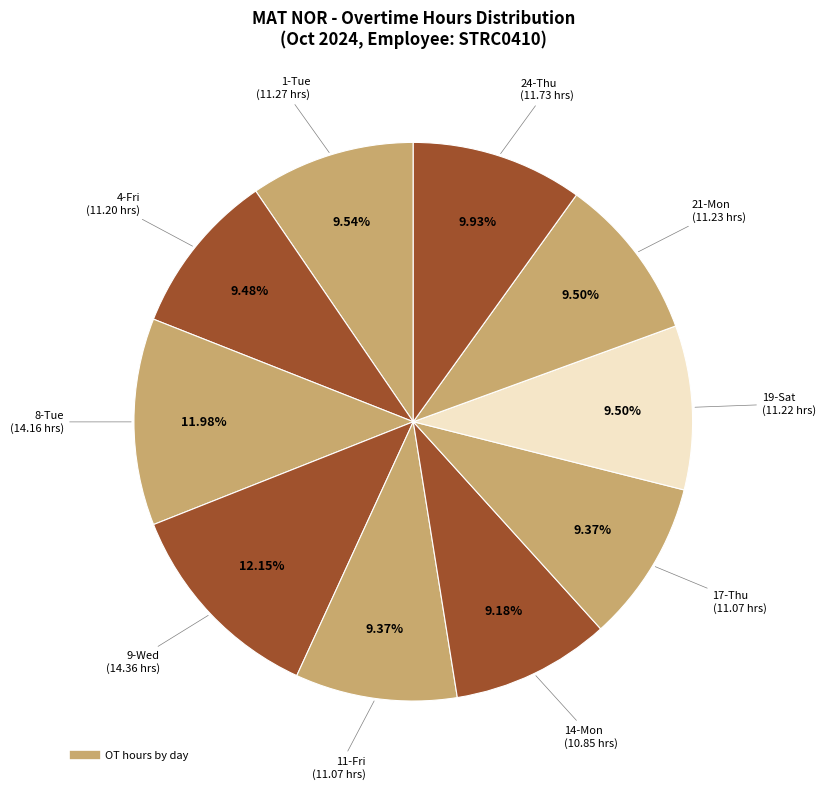

Rank the categories by value from highest to lowest.

9-Wed, 8-Tue, 24-Thu, 1-Tue, 21-Mon, 19-Sat, 4-Fri, 11-Fri, 17-Thu, 14-Mon